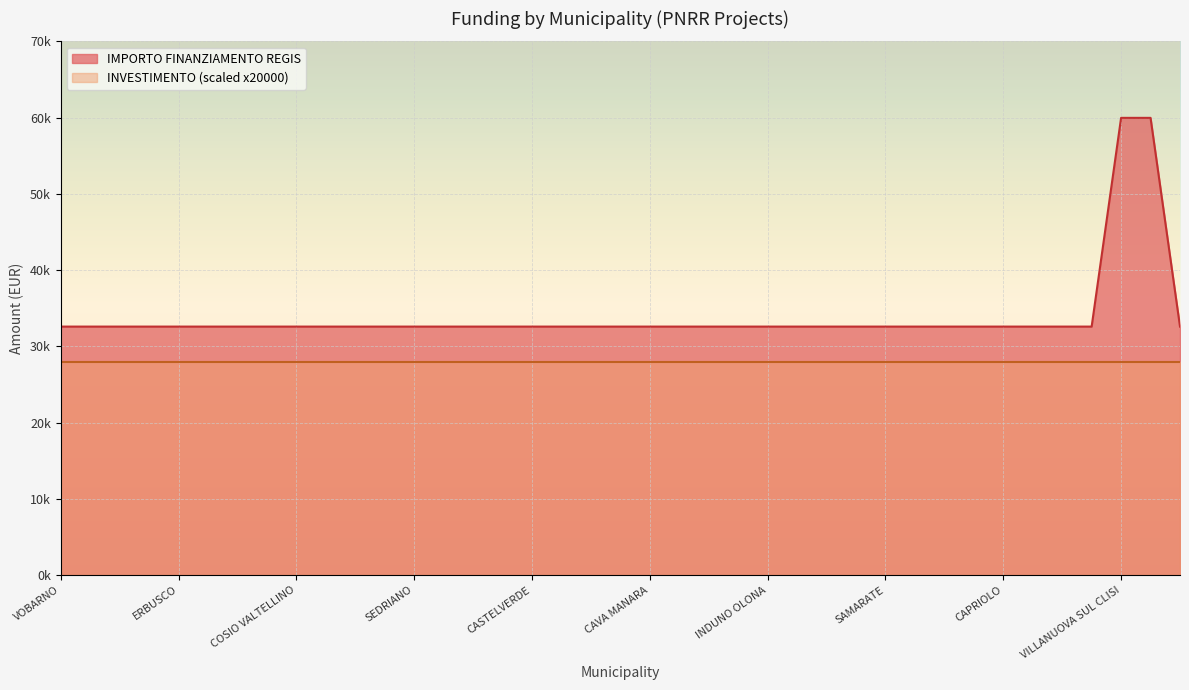

List the labels in order of value, largest first.

VILLANUOVA SUL CLISI, NOVA MILANESE, VOBARNO, VERDERIO, VIADANA, GIUSSAGO, ERBUSCO, BRUSAPORTO, SAN PAOLO DARGON, CODOGNO, COSIO VALTELLINO, CHIAVENNA, JERAGO CON ORAGO, CISLAGO, SEDRIANO, PERO, TREZZO SULLADDA, POZZUOLO MARTESANA, CASTELVERDE, VANZAGO, CAVENAGO DI BRIANZA, BORGO SAN GIACOMO, CAVA MANARA, CARNATE, TREZZANO ROSA, BESNATE, INDUNO OLONA, CADORAGO, ESINE, CERNOBBIO, SAMARATE, BEDIZZOLE, GAVARDO, QUINZANO DOGLIO, CAPRIOLO, POGGIO RUSCO, SESTO CALENDE, VIMODRONE, VARESE